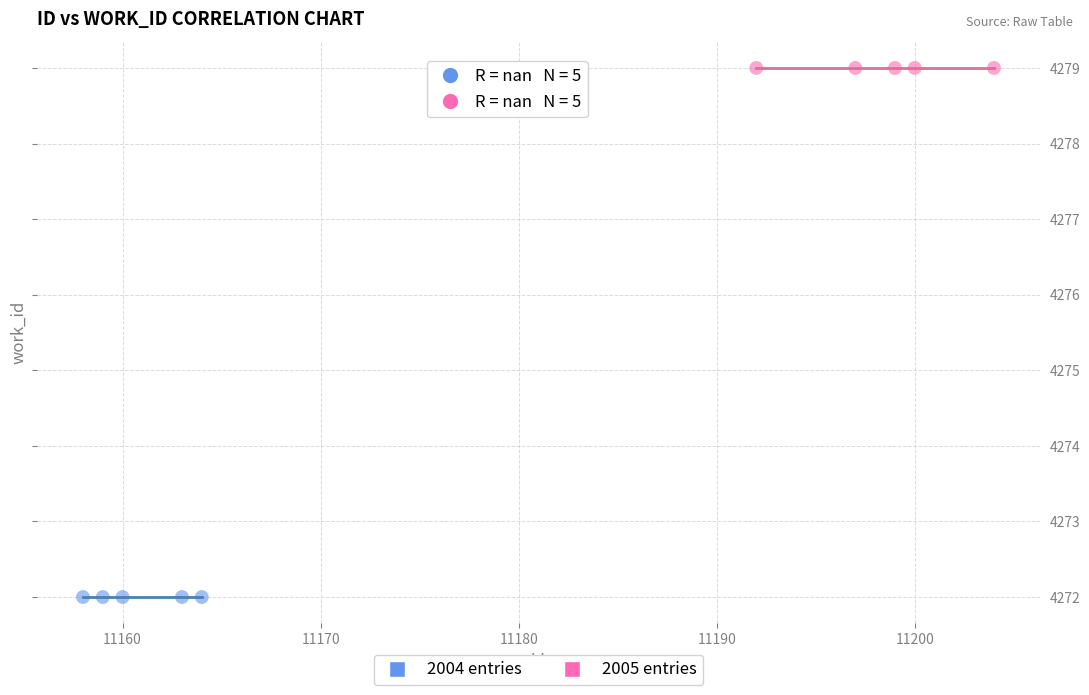

Which series reaches the maximum Y coordinate?

2005 entries